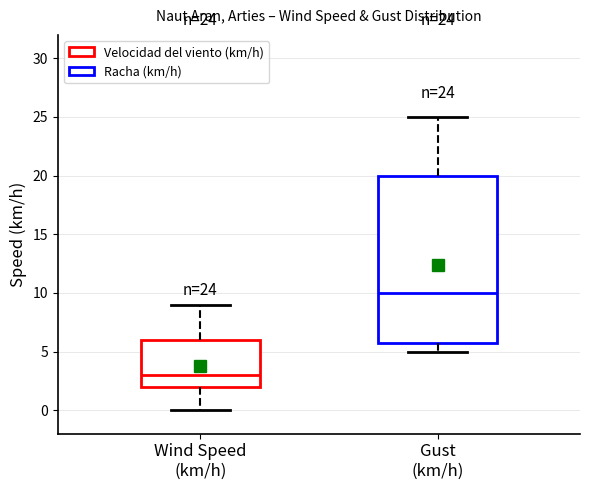

Which box is the tallest, from its lower edge to its upper edge?

Gust (km/h)